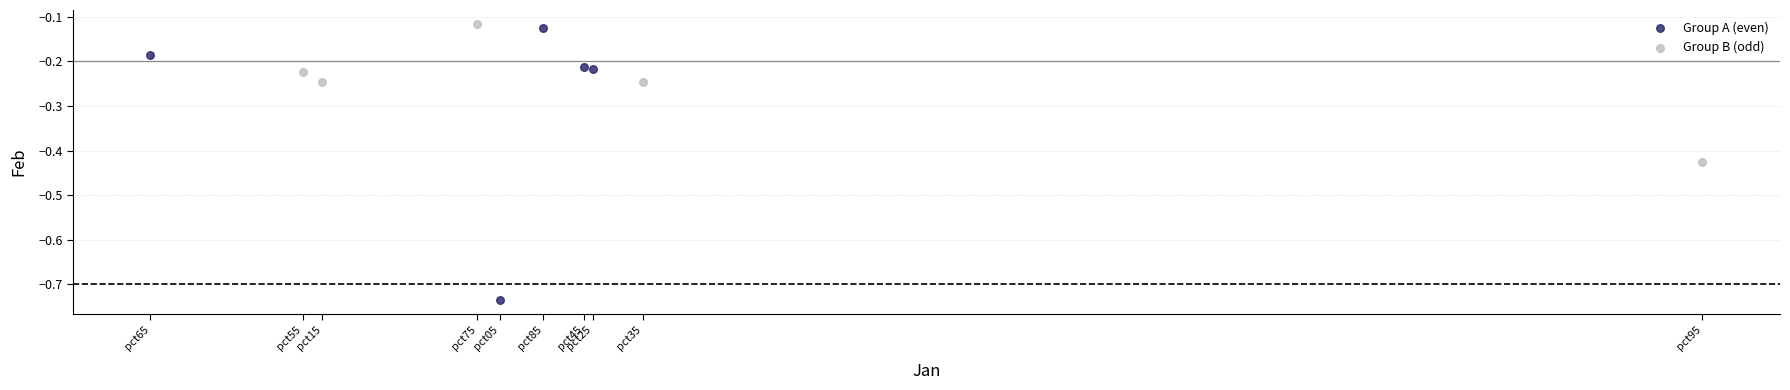

Which series reaches the minimum Y coordinate?

Group A (even)